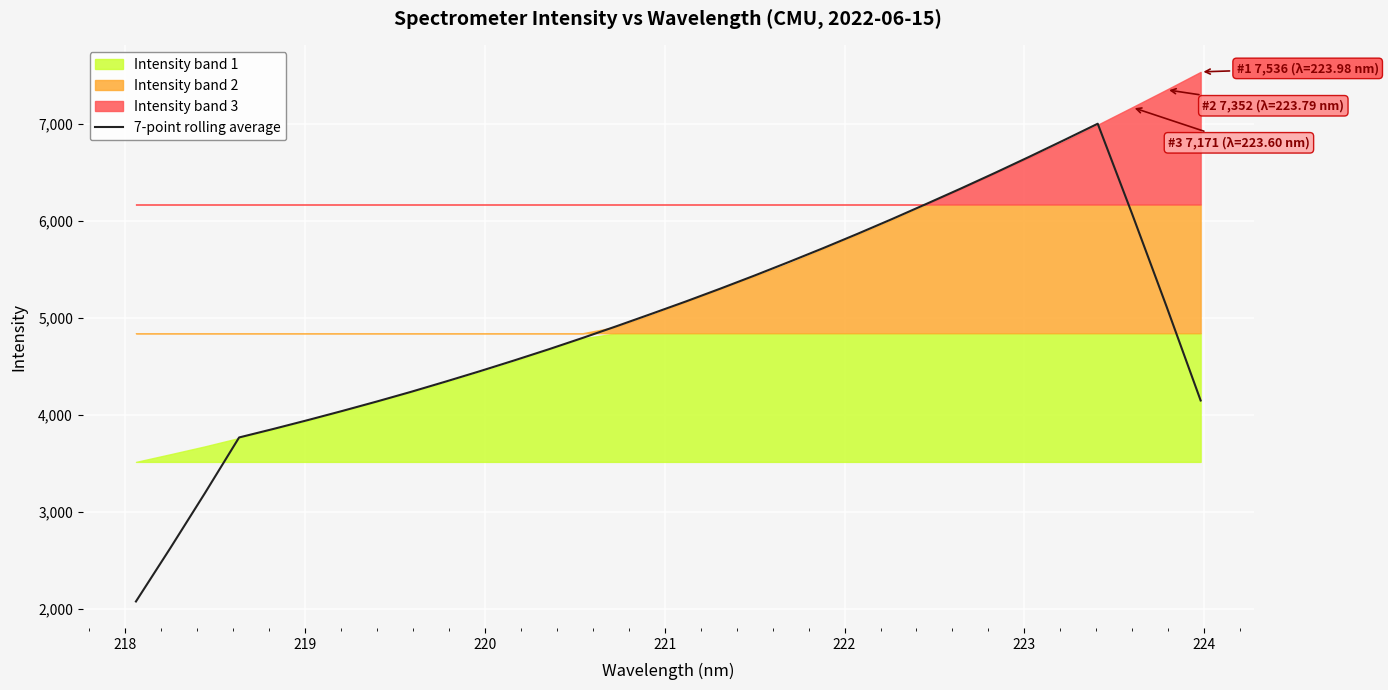

How many values are below 5042?

16